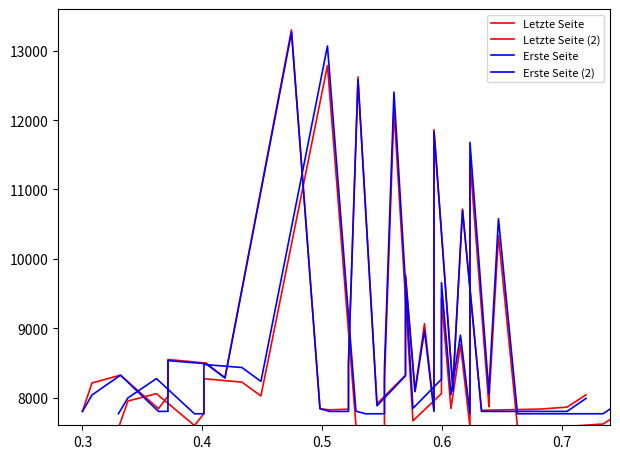

The Letzte Seite series shows 3225.4 at 10. True or false?

False